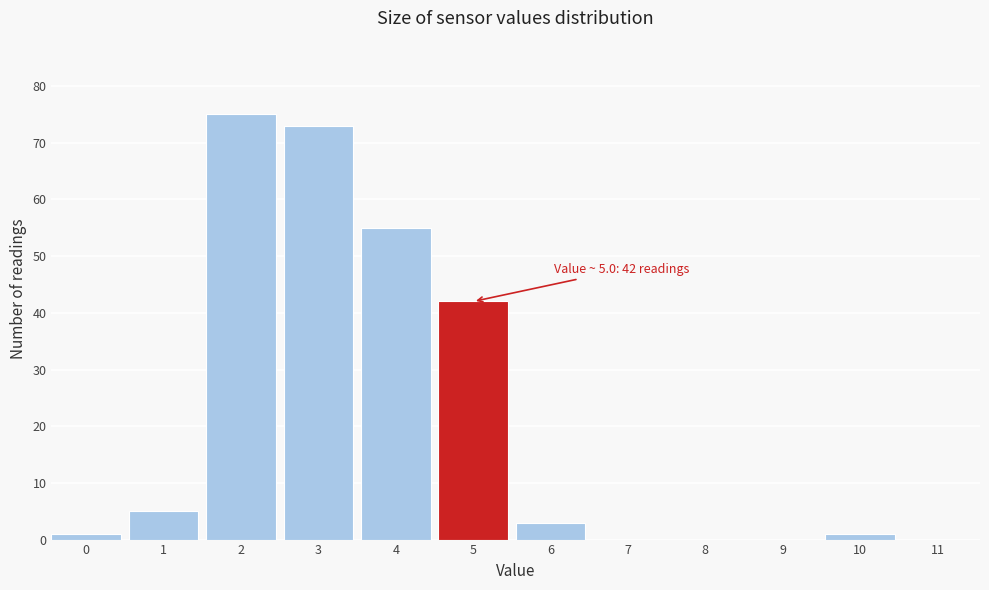

Reading left to right, what are all the values shown in this chart?

0=1	1=5	2=75	3=73	4=55	5=42	6=3	7=0	8=0	9=0	10=1	11=0